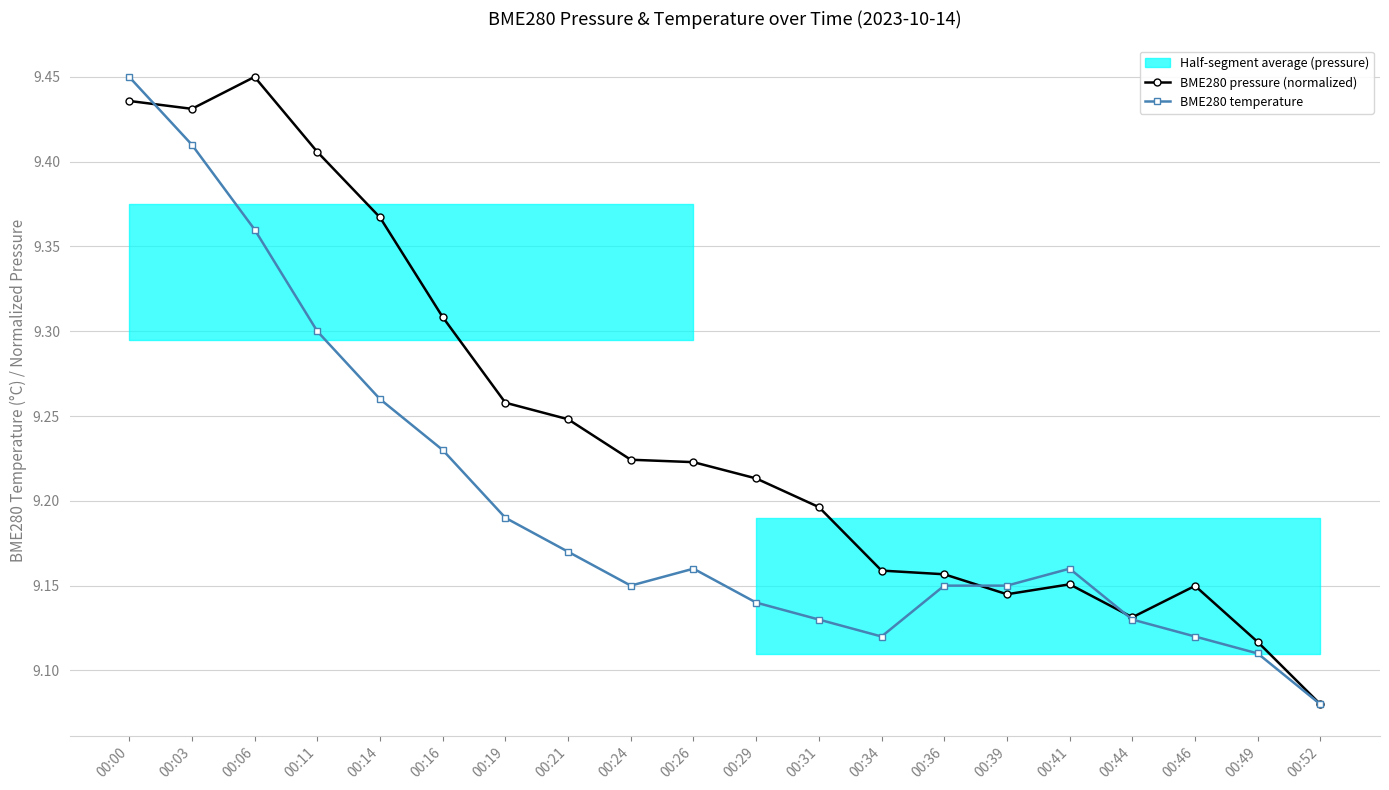

Reading left to right, extract all data points from this chart.

BME280 pressure (normalized): 00:00=9.4	00:03=9.4	00:06=9.4	00:11=9.4	00:14=9.4	00:16=9.3	00:19=9.3	00:21=9.2	00:24=9.2	00:26=9.2	00:29=9.2	00:31=9.2	00:34=9.2	00:36=9.2	00:39=9.1	00:41=9.2	00:44=9.1	00:46=9.1	00:49=9.1	00:52=9.1
BME280 temperature: 00:00=9.4	00:03=9.4	00:06=9.4	00:11=9.3	00:14=9.3	00:16=9.2	00:19=9.2	00:21=9.2	00:24=9.2	00:26=9.2	00:29=9.1	00:31=9.1	00:34=9.1	00:36=9.2	00:39=9.2	00:41=9.2	00:44=9.1	00:46=9.1	00:49=9.1	00:52=9.1